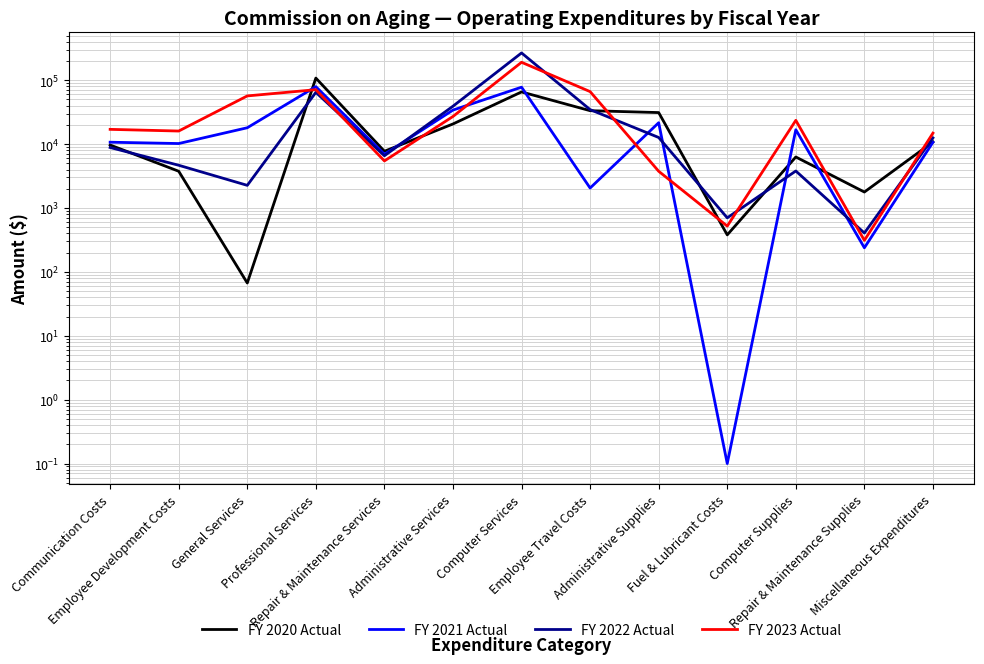

Reading left to right, extract all data points from this chart.

FY 2020 Actual: 9669.6	3756.7	67.0	107913.3	7723.5	20654.5	65517.8	33324.0	31127.6	379.3	6283.6	1776.5	10803.5
FY 2021 Actual: 10698.4	10198.3	18014.0	79195.0	6924.0	34049.4	77746.3	2051.9	21593.3	0.1	16774.3	238.2	10684.0
FY 2022 Actual: 8838.8	4662.7	2260.0	64482.7	6566.0	39162.3	267040.1	34621.4	12685.6	700.9	3792.8	405.6	12497.0
FY 2023 Actual: 16999.7	16002.4	56732.3	71037.9	5450.0	27059.7	190705.5	66274.7	3755.5	520.5	23529.2	311.1	14846.9